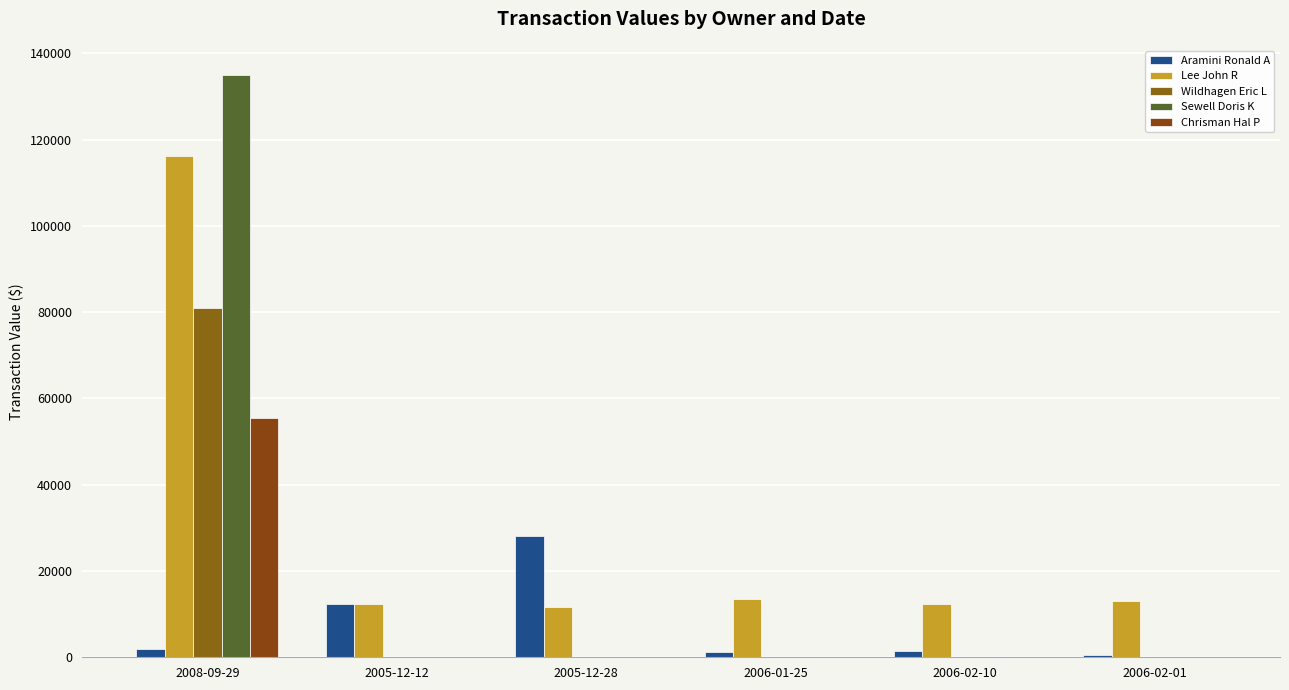

True or false: Chrisman Hal P has a value of -20685 at 2006-02-01.

False